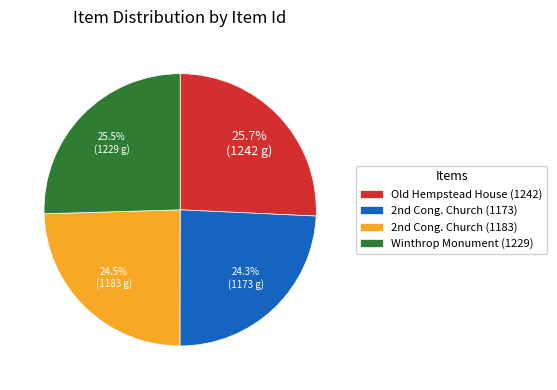

How many segments does this pie chart have?

4